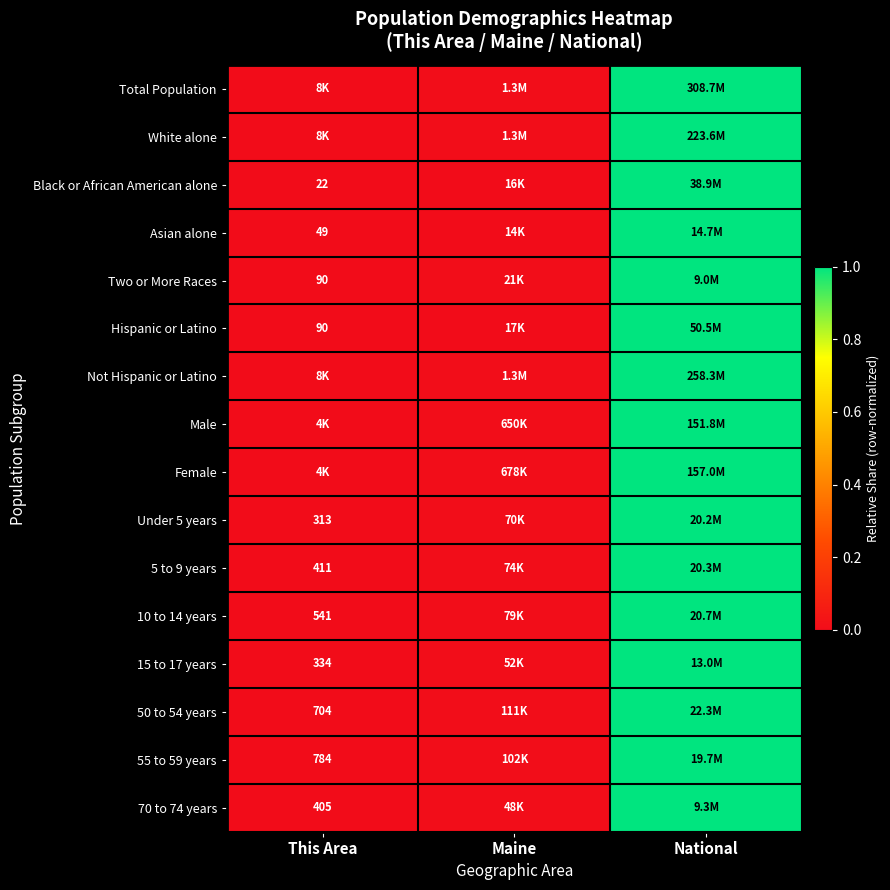

At which label is Female closest to 0?

This Area